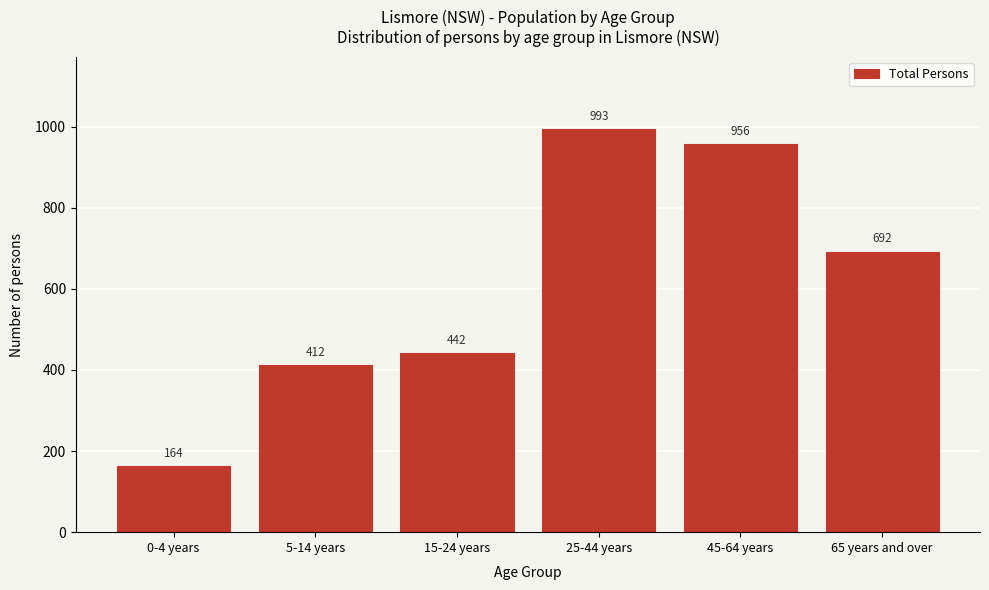

Reading left to right, list all the values displayed in this chart.

0-4 years=164	5-14 years=412	15-24 years=442	25-44 years=993	45-64 years=956	65 years and over=692